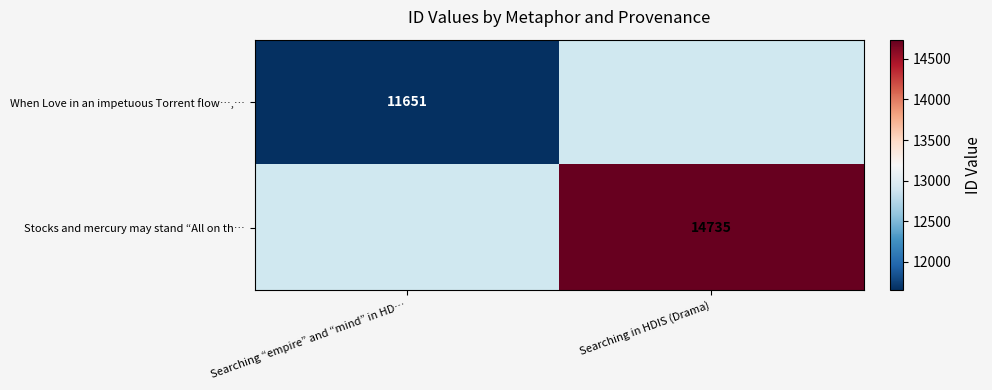

Is it true that When Love in an impetuous Torrent flow…,… equals 11651 at Searching “empire” and “mind” in HD…?

True